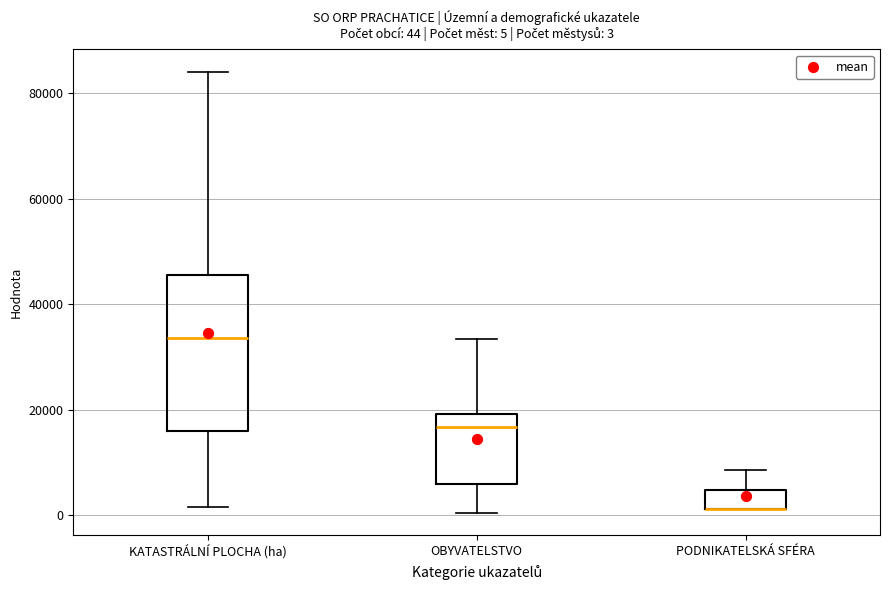

Which box is the tallest, from its lower edge to its upper edge?

KATASTRÁLNÍ PLOCHA (ha)